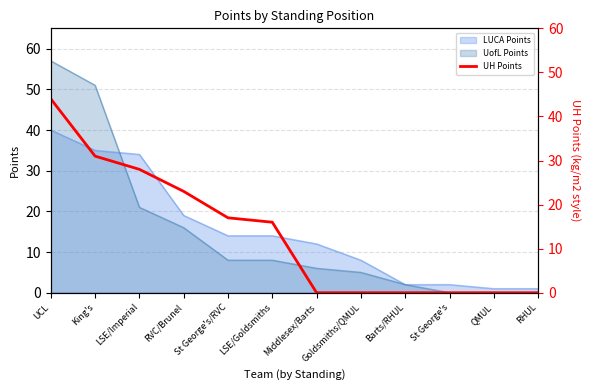

Reading left to right, extract all data points from this chart.

UCL=44	King's=31	LSE/Imperial=28	RVC/Brunel=23	St George's/RVC=17	LSE/Goldsmiths=16	Middlesex/Barts=0	Goldsmiths/QMUL=0	Barts/RHUL=0	St George's=0	QMUL=0	RHUL=0